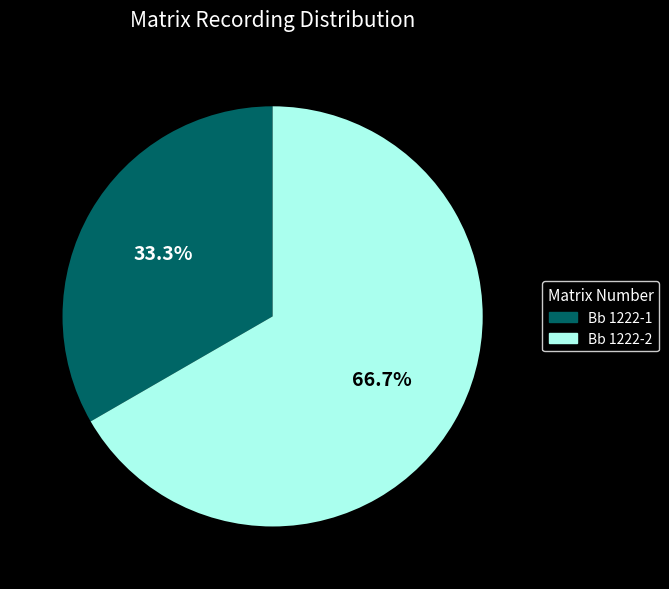

To the nearest percent, what is the difference between the Bb 1222-1 and Bb 1222-2 slice percentages?

33%